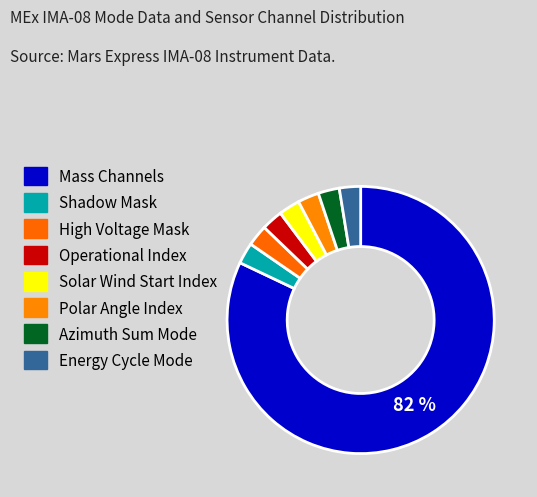

Count the number of slices in the pie.

8